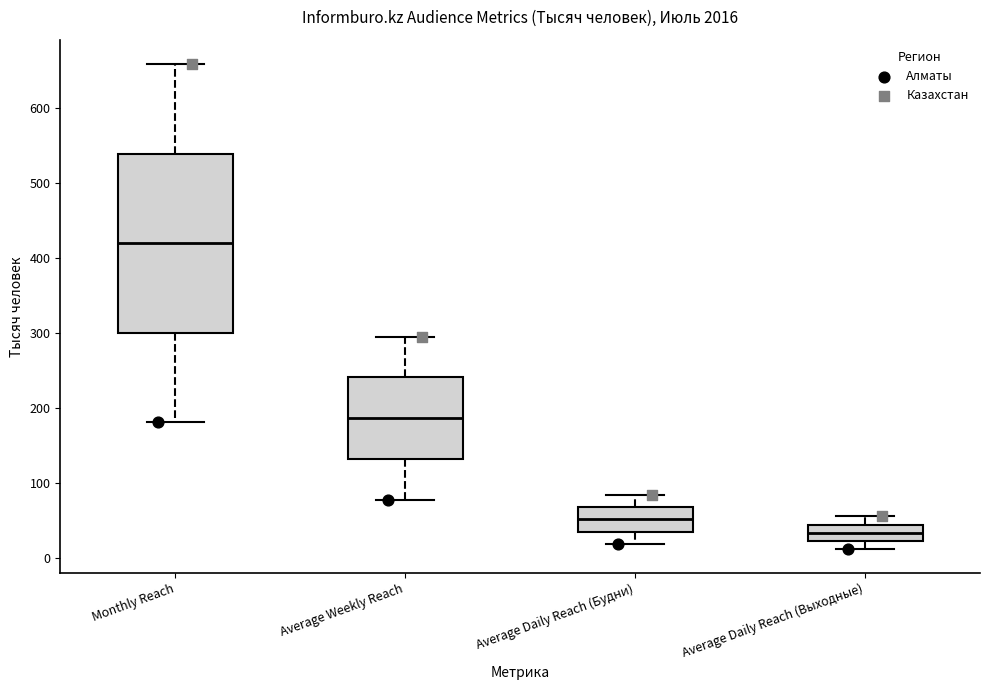

Where does the lower whisker of the box for Average Daily Reach (Выходные) end on the y-axis? The values are not printed on the chart, so give them approximately, as read against the axis.

10